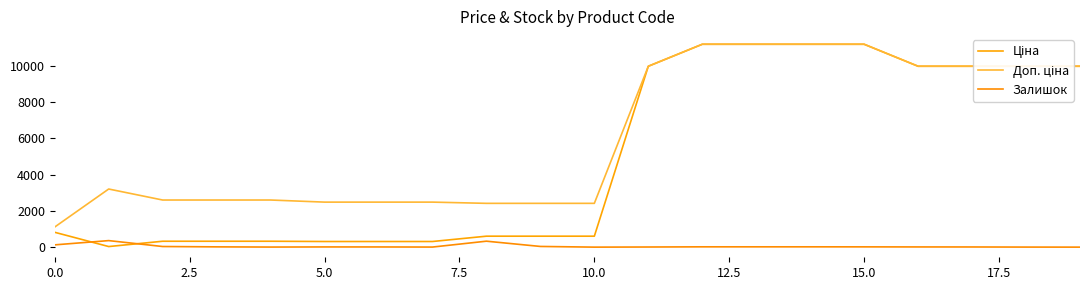

Which label corresponds to the largest value in the chart?

12